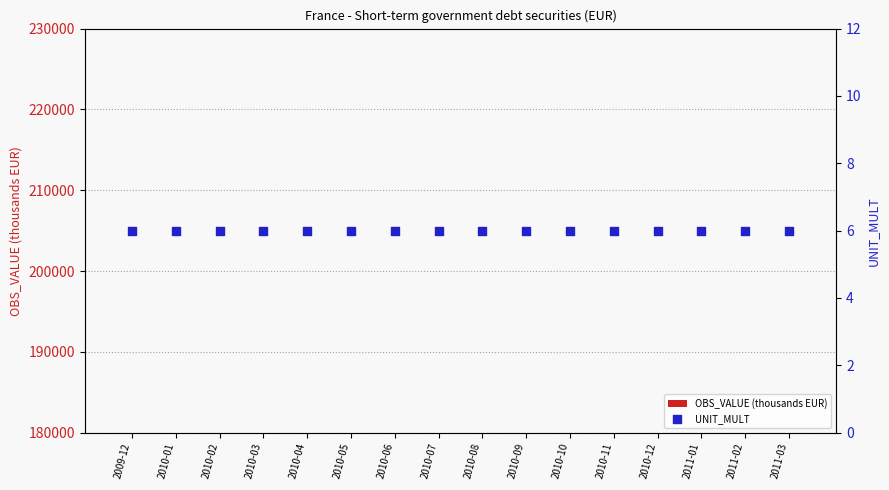

Which series reaches the minimum Y coordinate?

UNIT_MULT